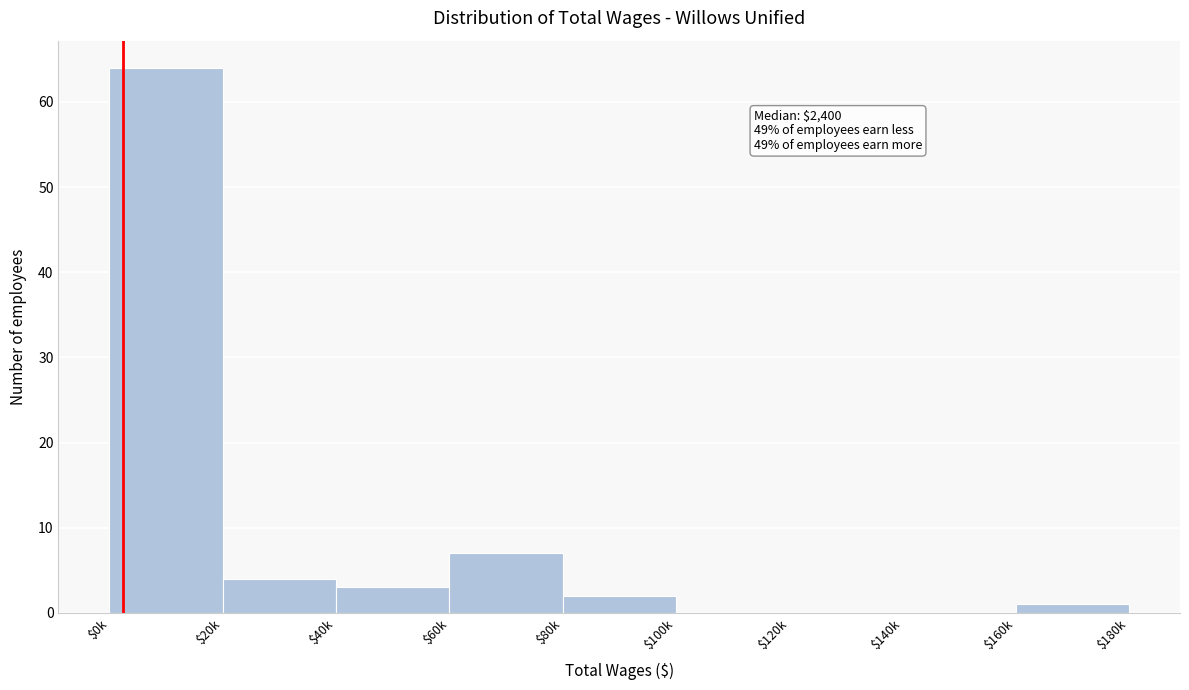

Which category has the highest value across all series?

$0k